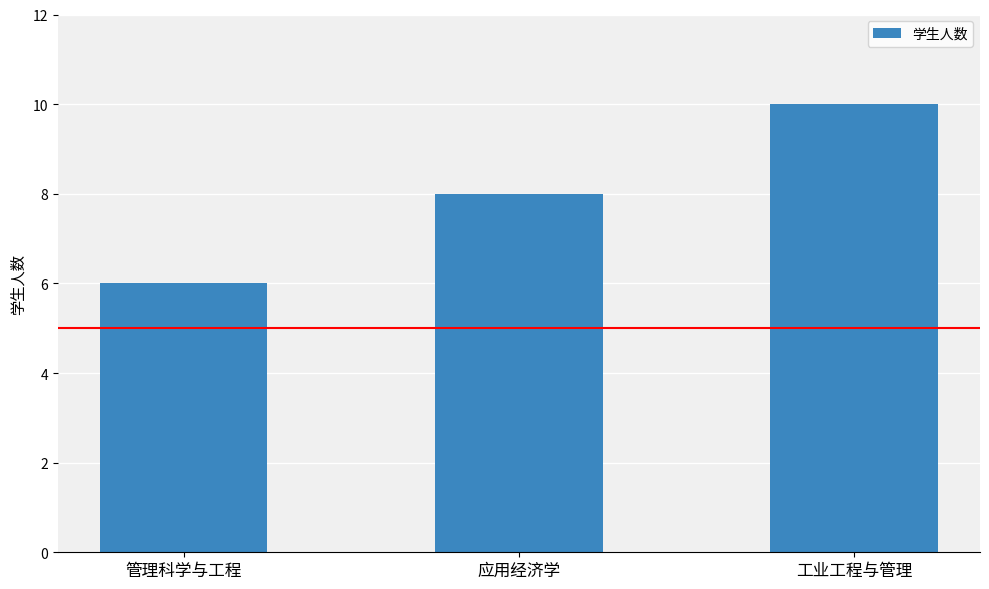

Between 管理科学与工程 and 应用经济学, which is larger?

应用经济学